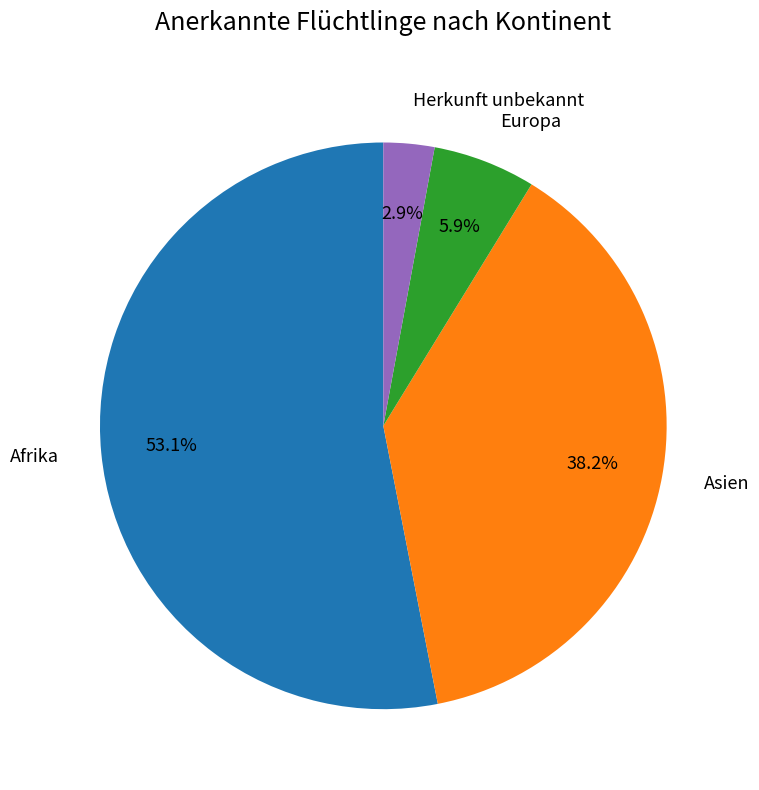

The Afrika slice represents 38% of the pie. True or false?

False